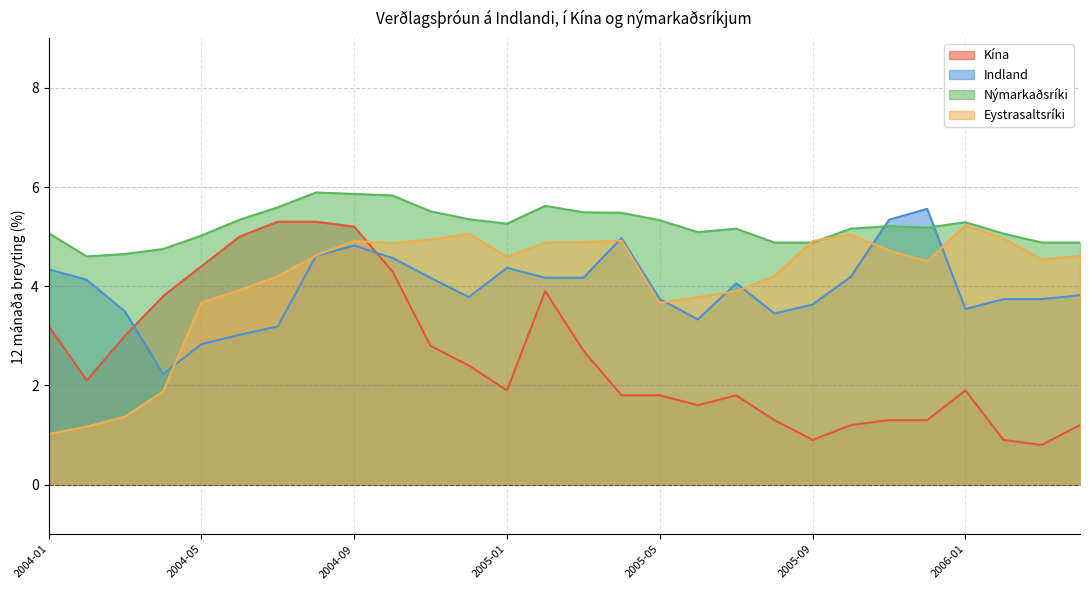

Does the chart have visible grid lines?

Yes